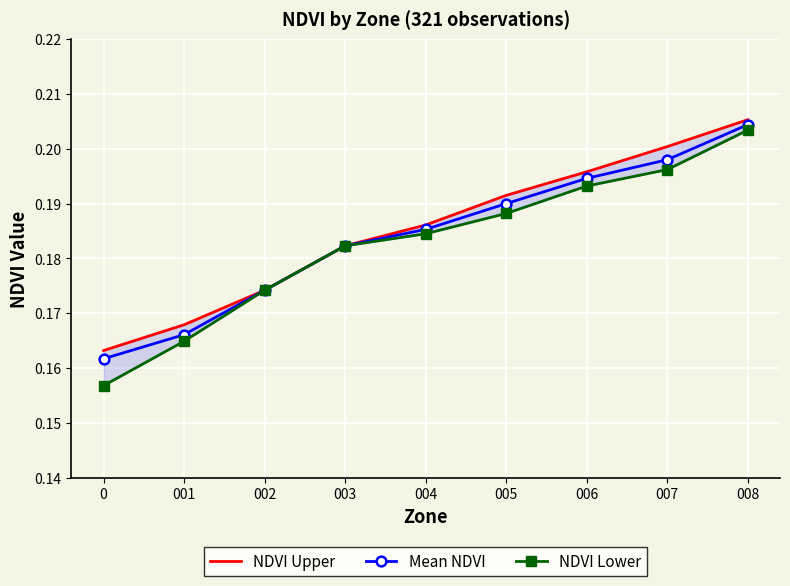

The NDVI Upper series shows 0.2 at 006. True or false?

True